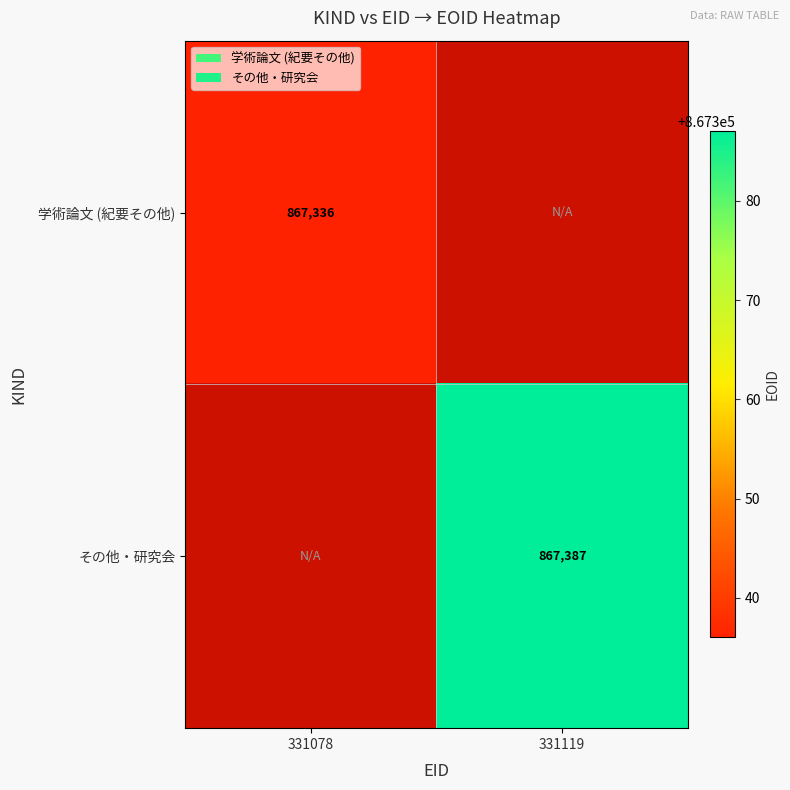

Which has a higher value, 331078 or 331119?

331119